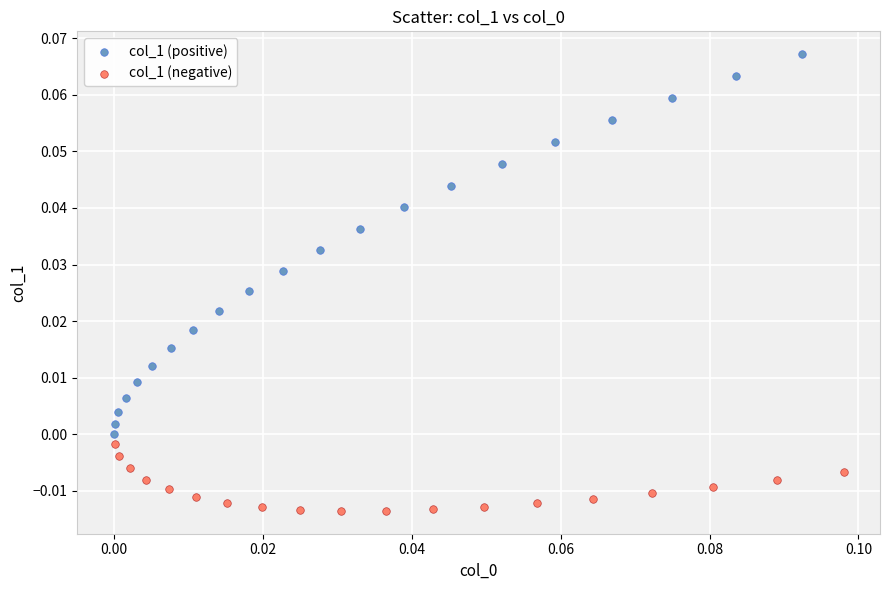

Which series contains the lowest Y value?

col_1 (negative)